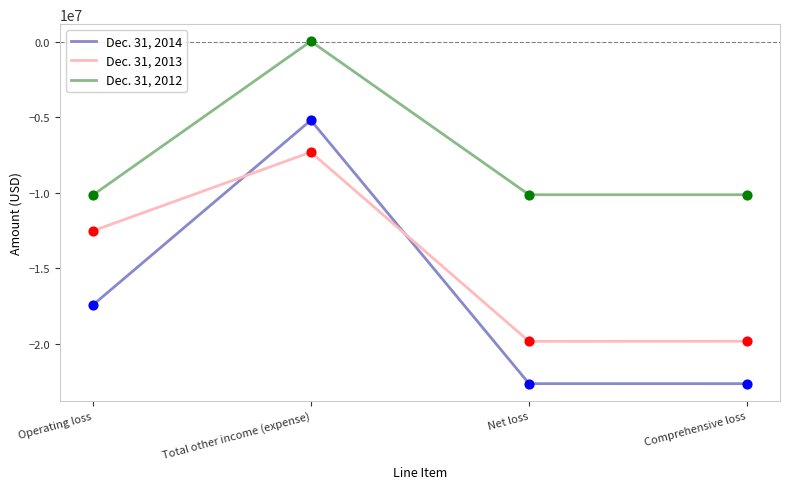

What are all the series names shown in the legend?

Dec. 31, 2014, Dec. 31, 2013, Dec. 31, 2012